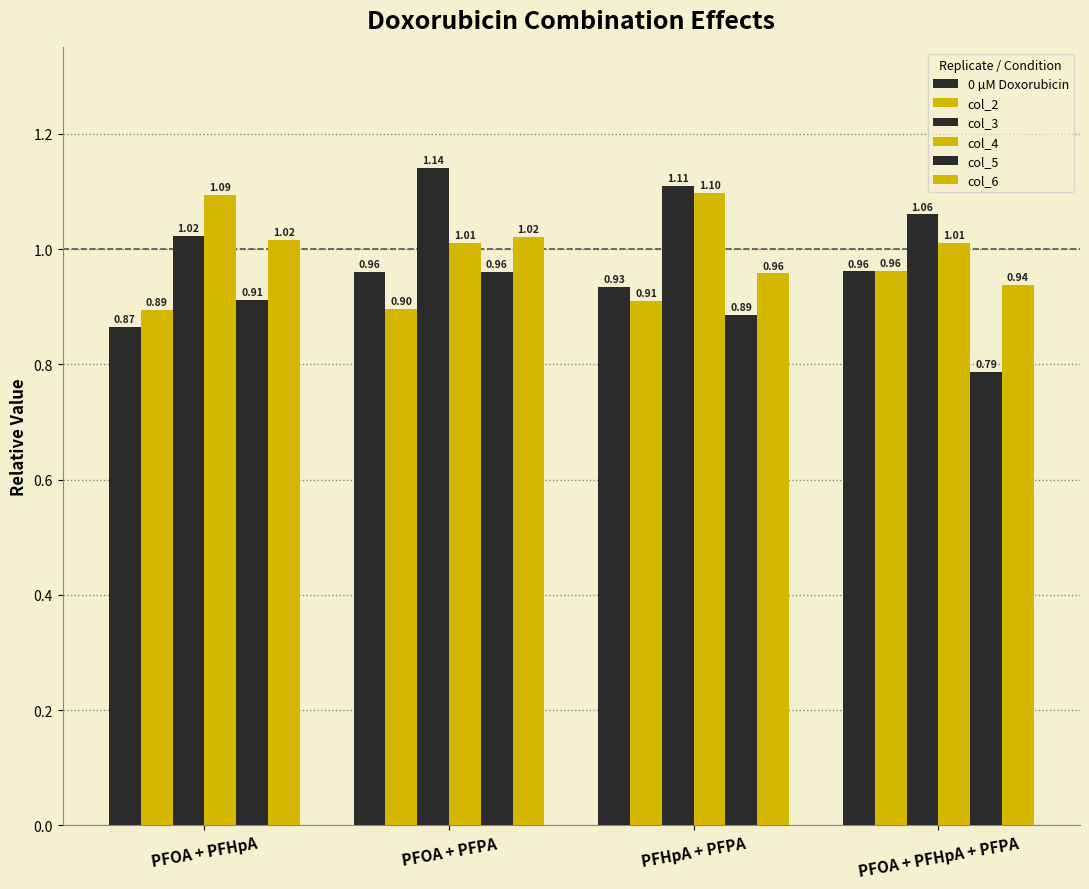

How many bars are there in each group?

6